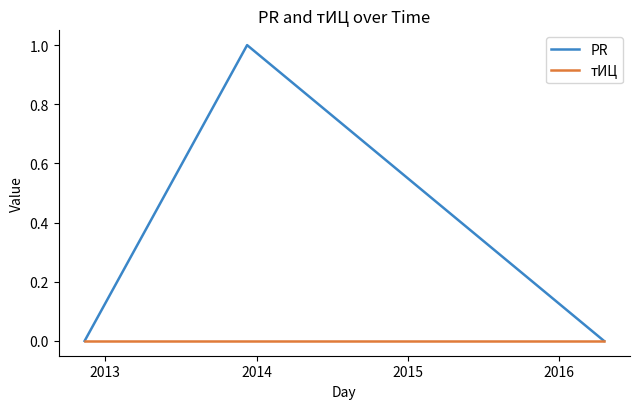

Which series has the largest total across all categories?

PR